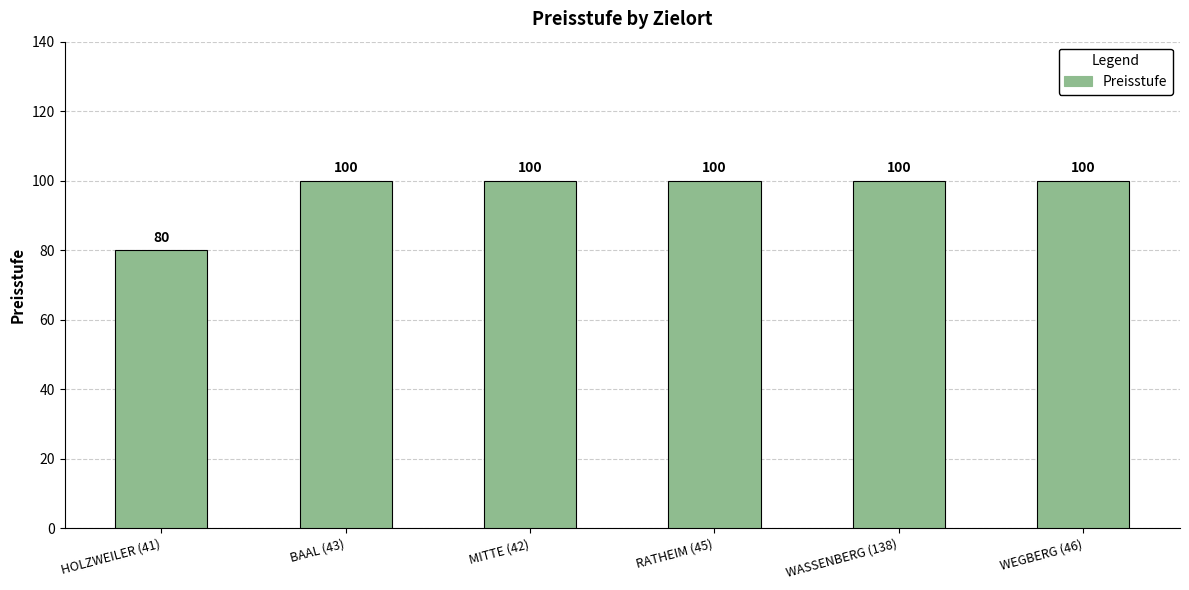

What is the sum of the values at WEGBERG (46) and WASSENBERG (138)?

200